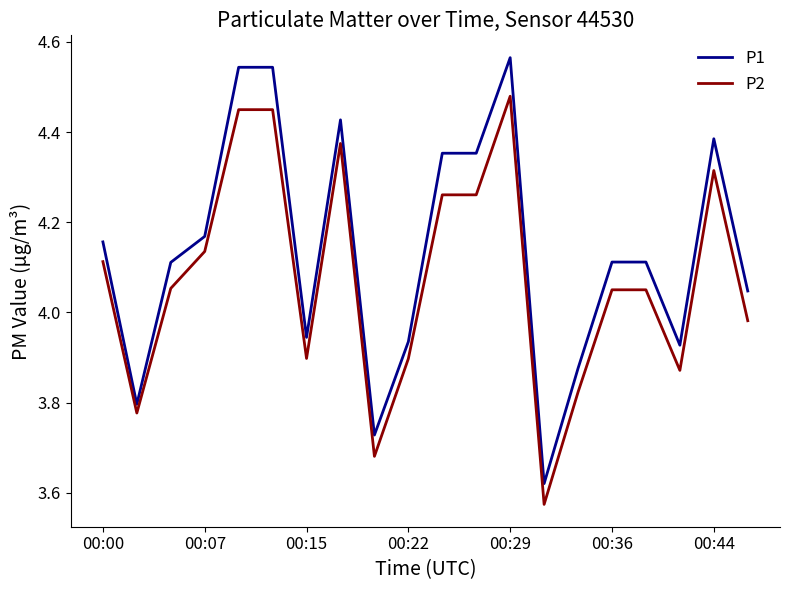

Which series has the widest spread of values?

P1